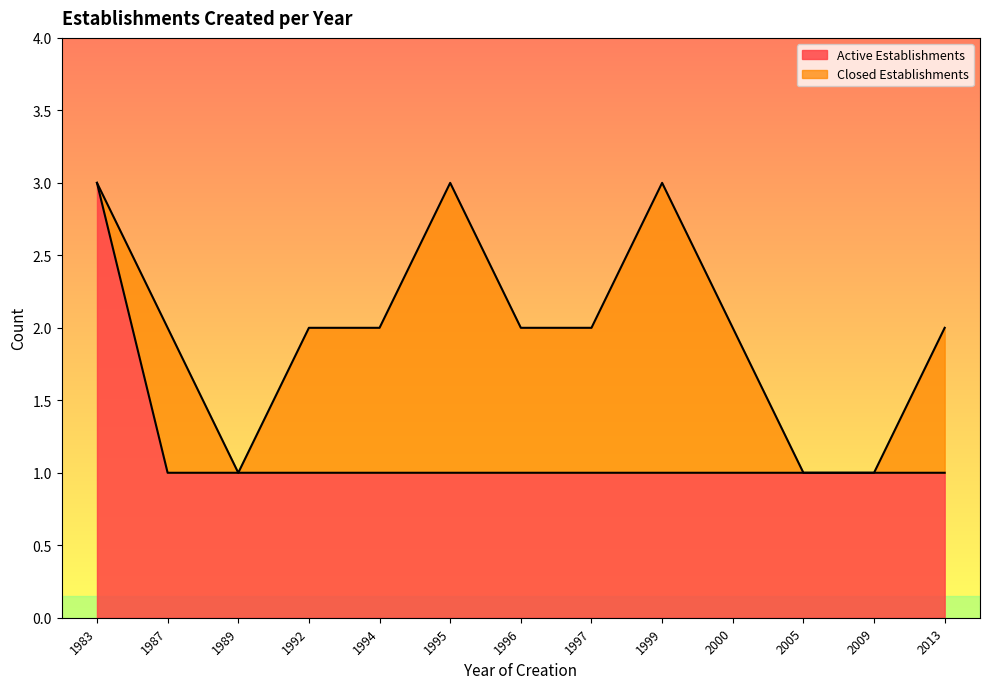

Which label corresponds to the largest value in the chart?

1983